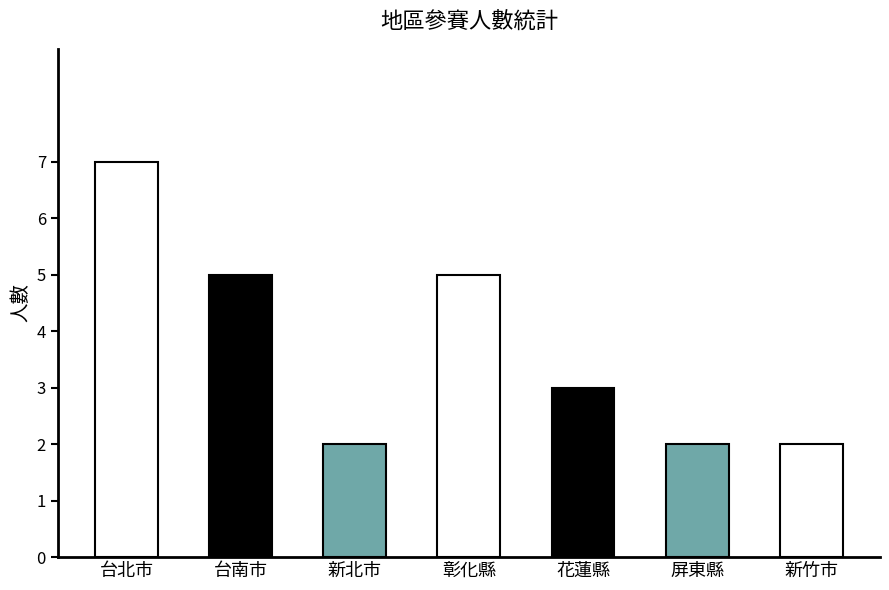

What is the label of the 3rd bar from the right?

花蓮縣